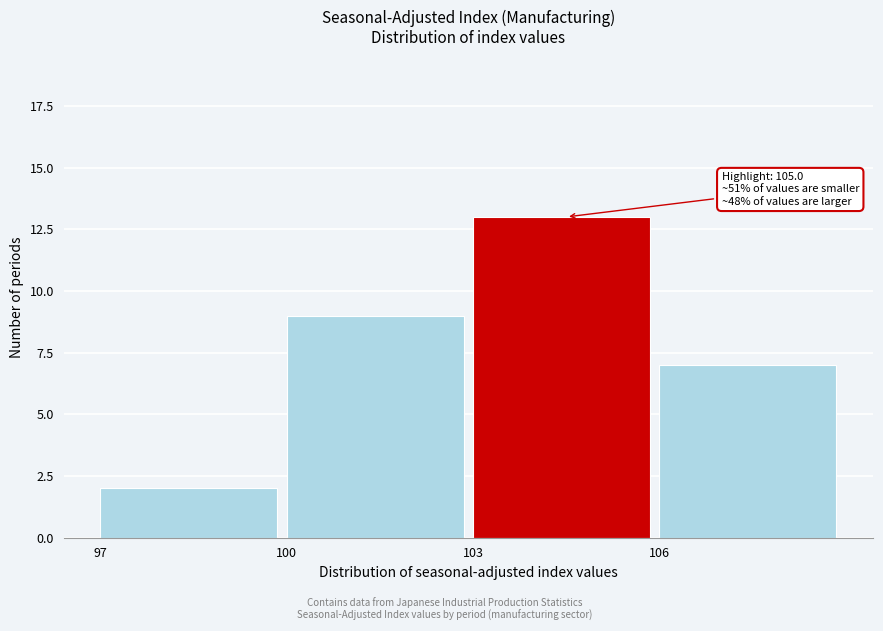

Over which range of the x-axis is the bar tallest?

103 to 106